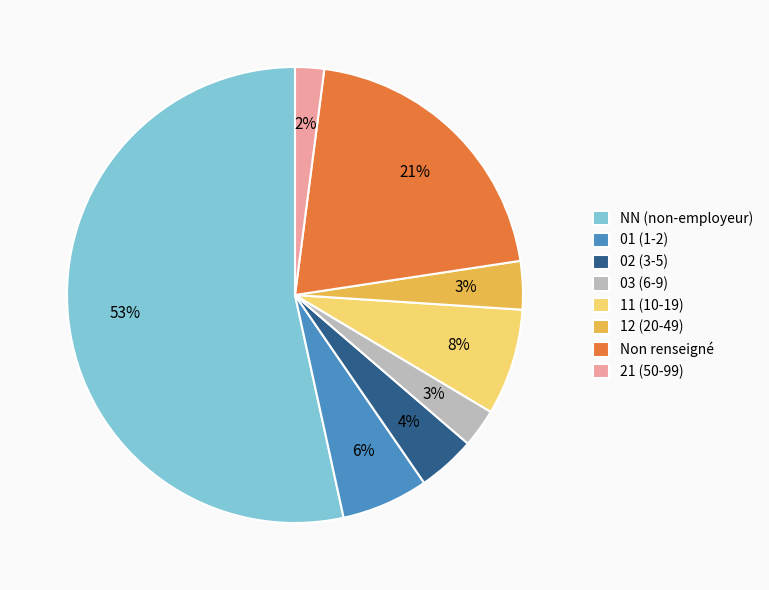

What is the ratio of the value at 01 (1-2) to the value at 02 (3-5)?

1.5